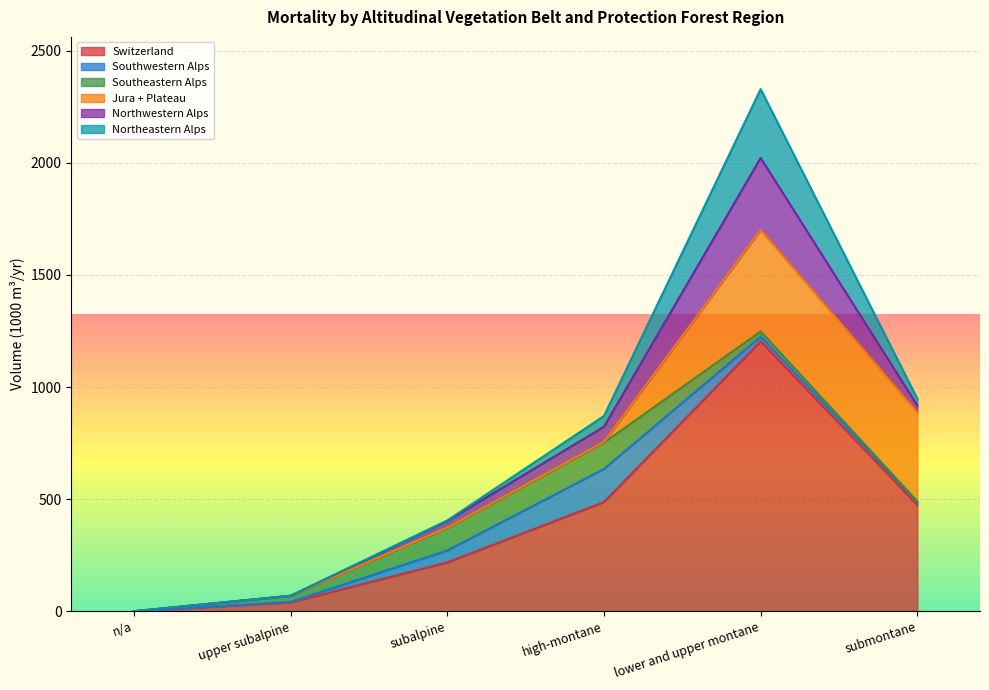

How many data points in Southeastern Alps are above 27?

2